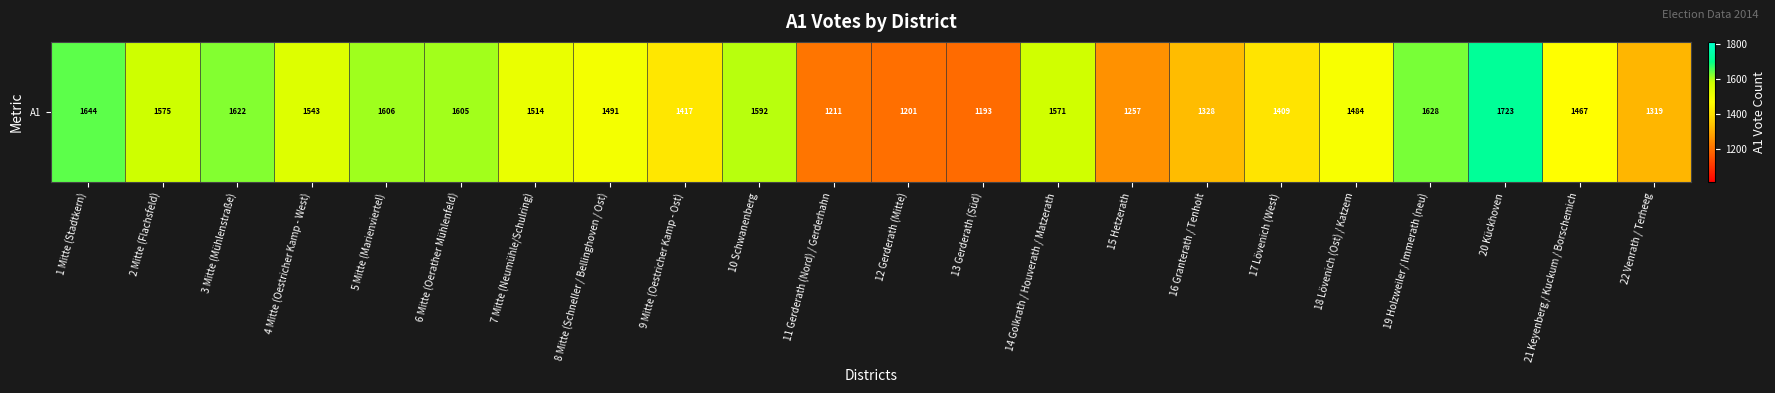

At which label is the value closest to 1458?

21 Keyenberg / Kuckum / Borschemich